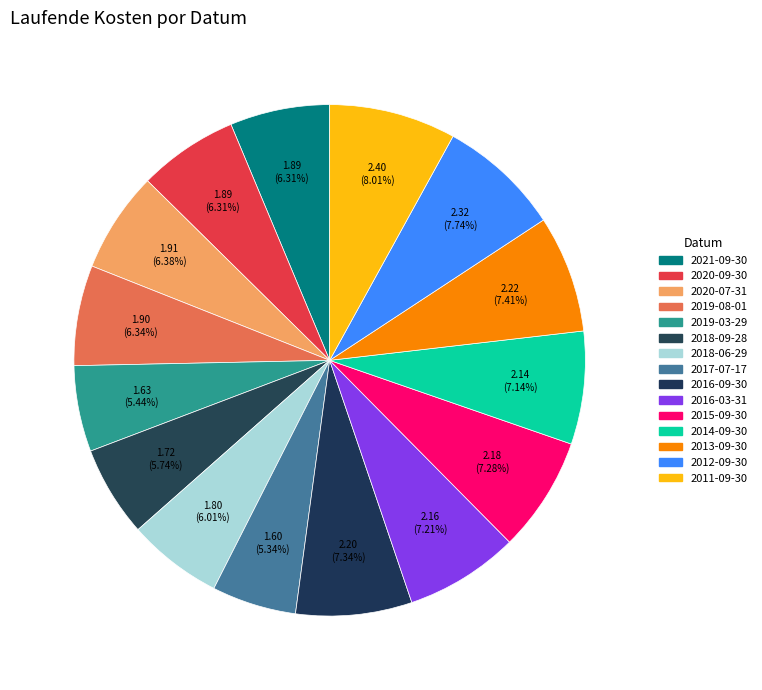

The 2018-06-29 slice represents 6% of the pie. True or false?

True